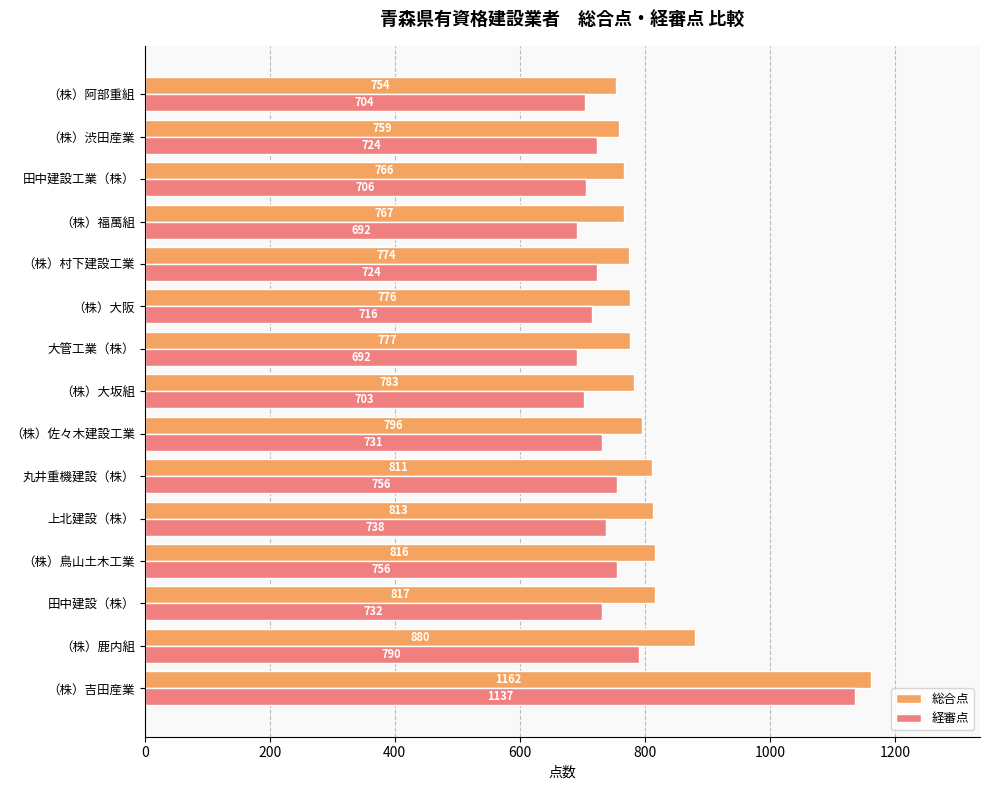

What is the approximate value of 経審点 at （株）村下建設工業, to the nearest 5?

725